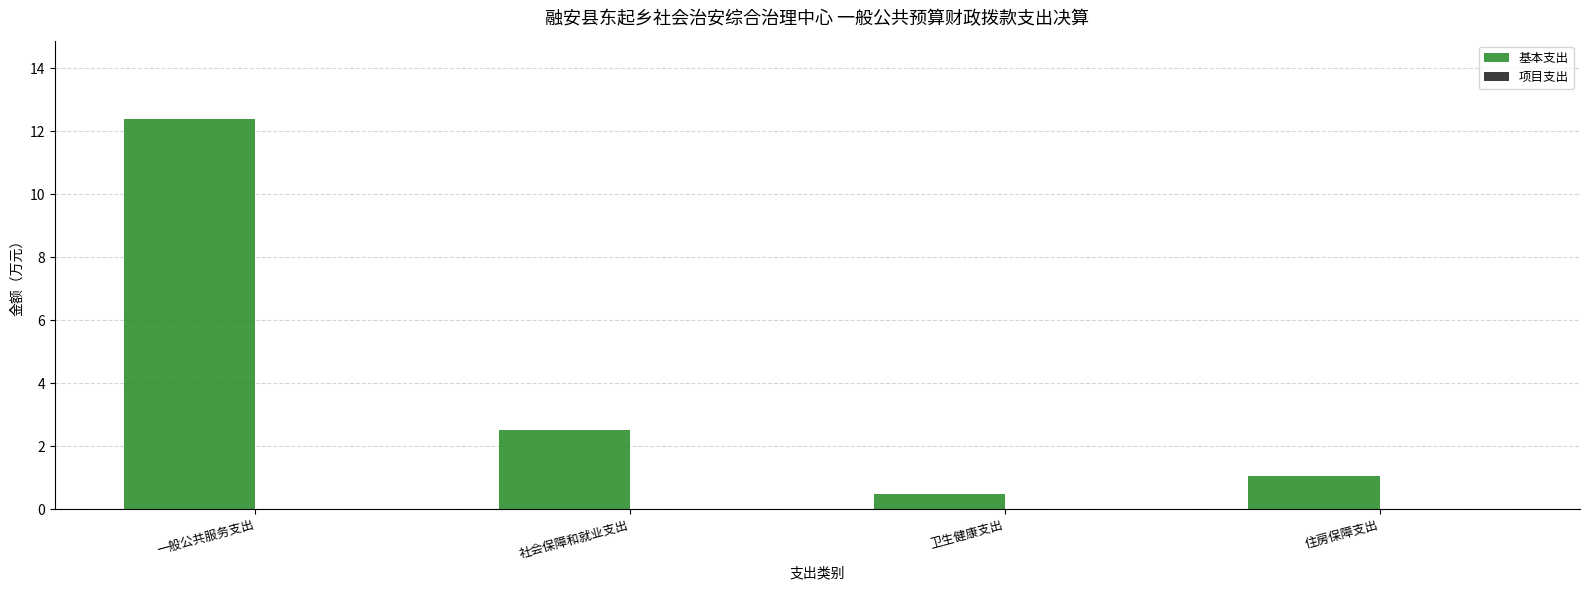

What is the change in value from 社会保障和就业支出 to 住房保障支出?

-1.5